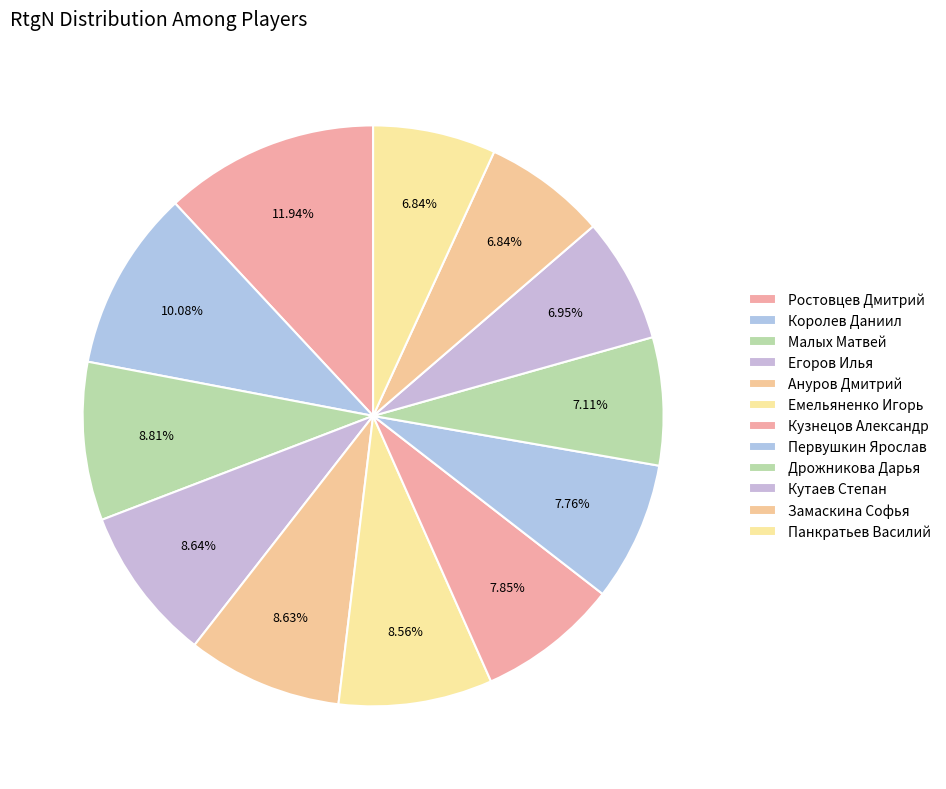

Rank the categories by value from lowest to highest.

Замаскина Софья, Панкратьев Василий, Кутаев Степан, Дрожникова Дарья, Первушкин Ярослав, Кузнецов Александр, Емельяненко Игорь, Ануров Дмитрий, Егоров Илья, Малых Матвей, Королев Даниил, Ростовцев Дмитрий